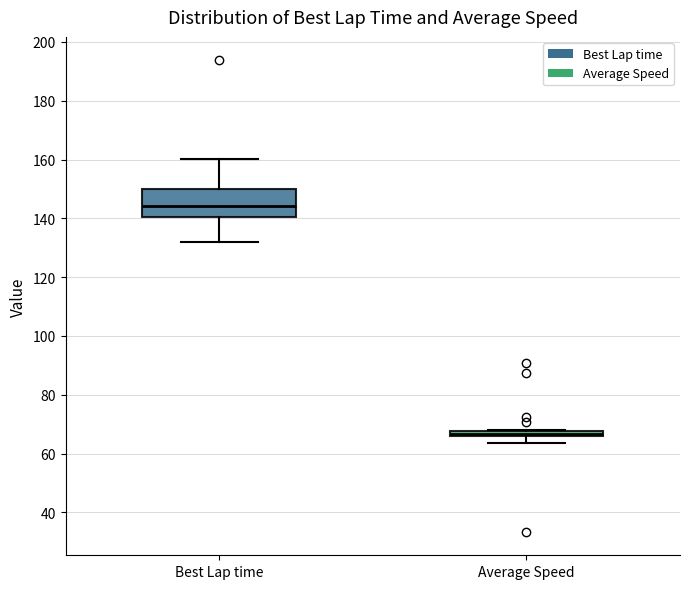

Where does the median line of the box for Best Lap time sit on the y-axis? The values are not printed on the chart, so give them approximately, as read against the axis.

144